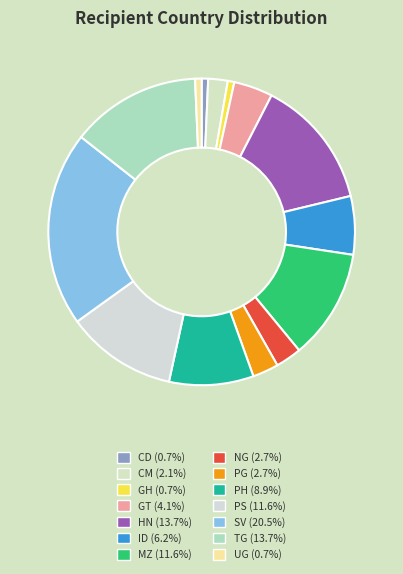

How many segments does this pie chart have?

14